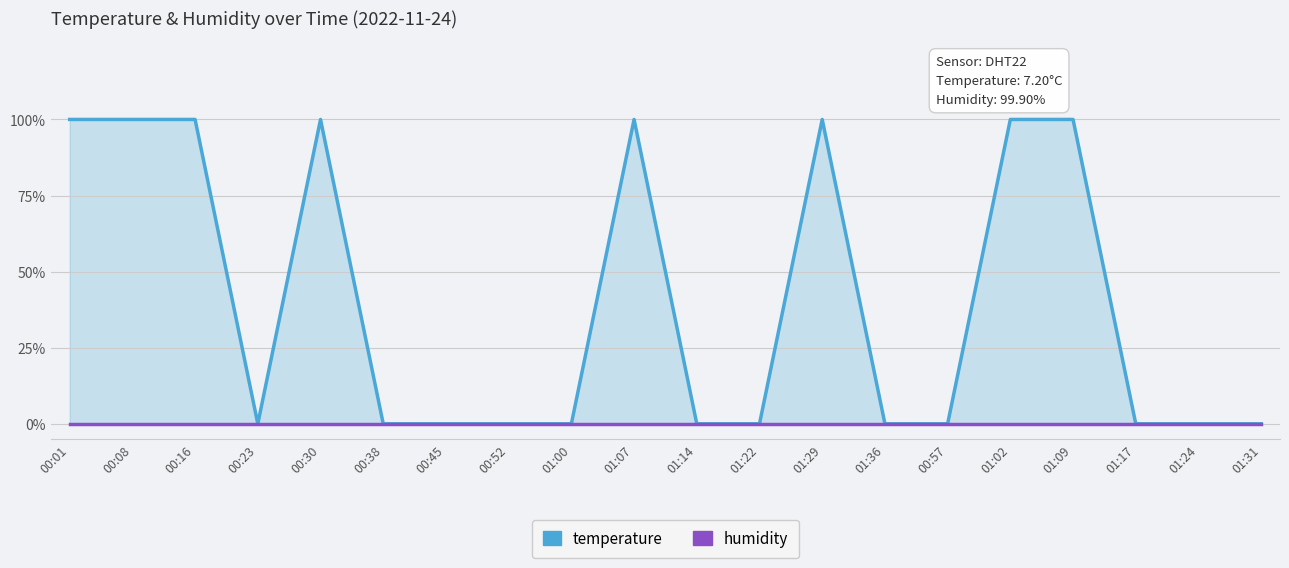

Count the number of data series in this chart.

2